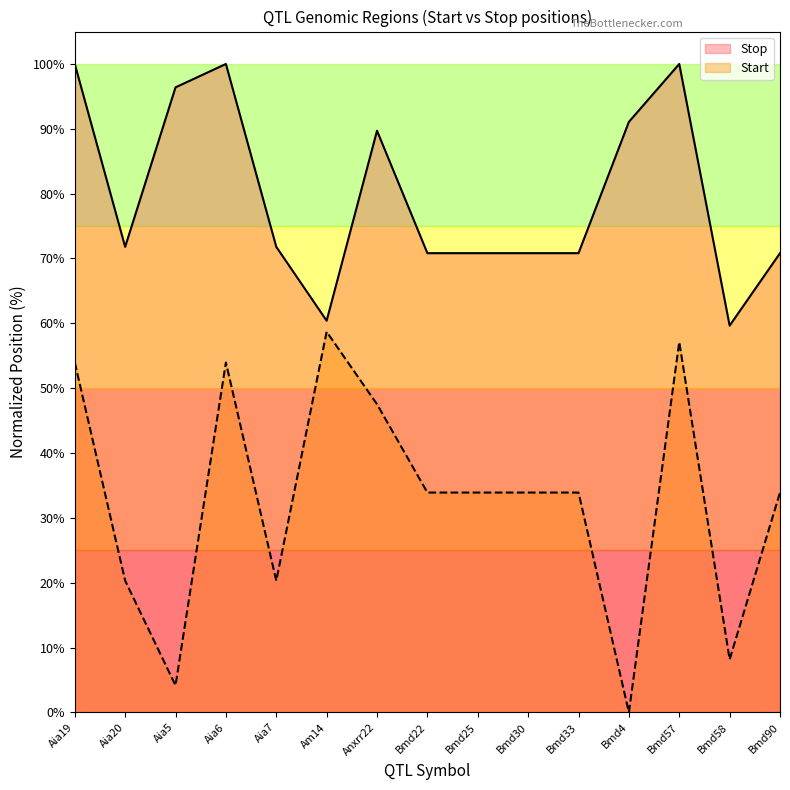

Between Bmd30 and Bmd4, which is larger?

Bmd30